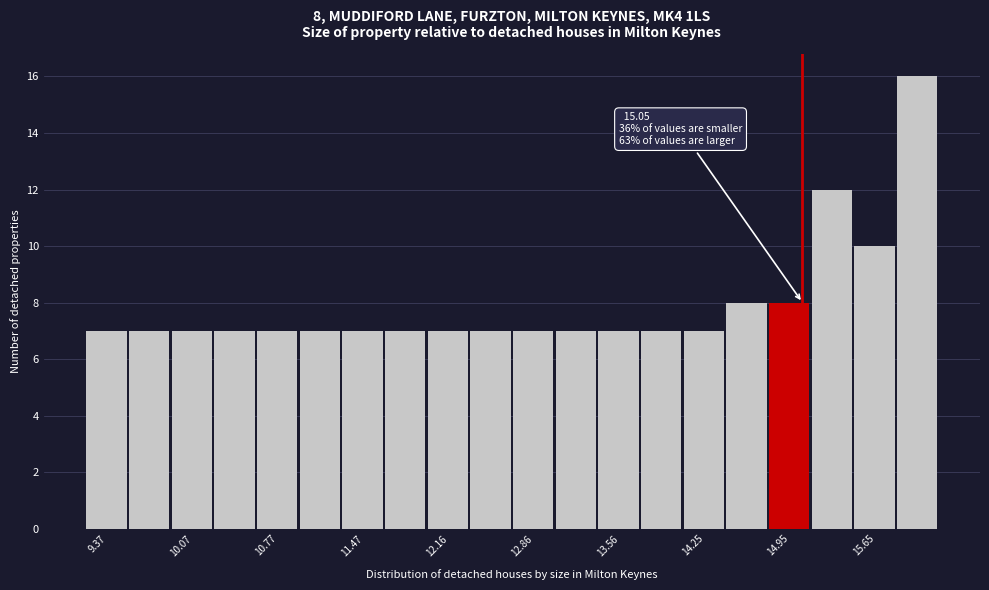

Read against the x-axis, roughly where is the centre of the tallest bar?

16.0